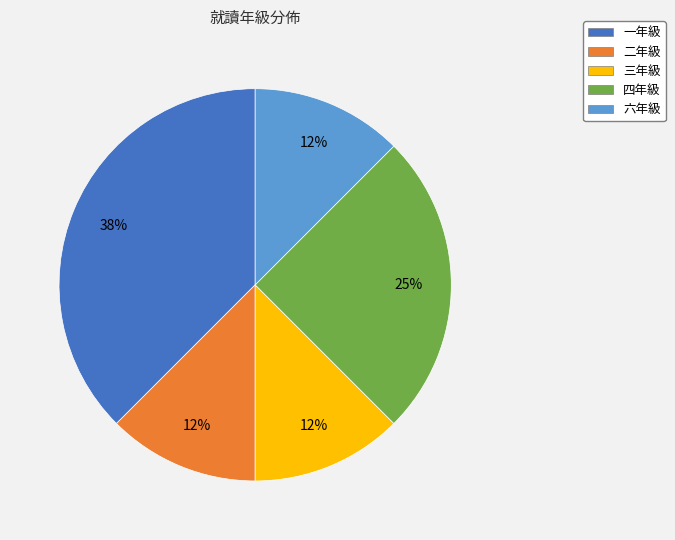

To the nearest percent, what is the average slice percentage?

20%